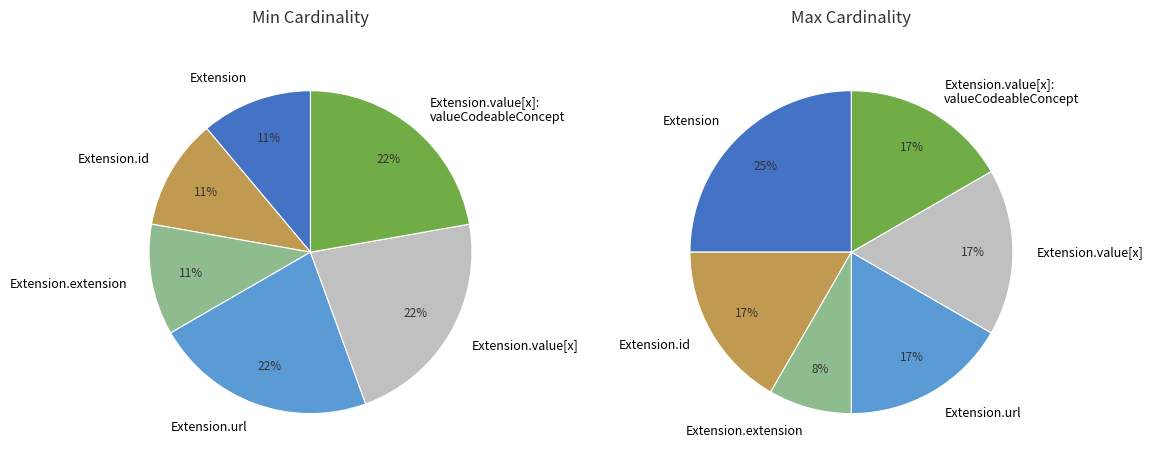

How many slices are in this pie chart?

6